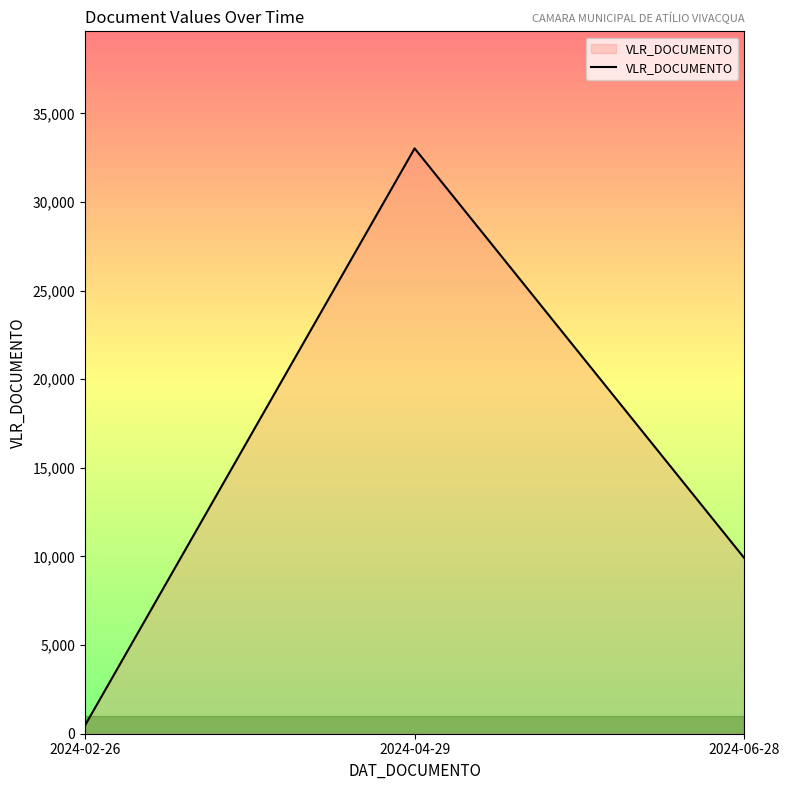

Reading right to left, extract all data points from this chart.

2024-06-28=9905.5	2024-04-29=33020.7	2024-02-26=457.8